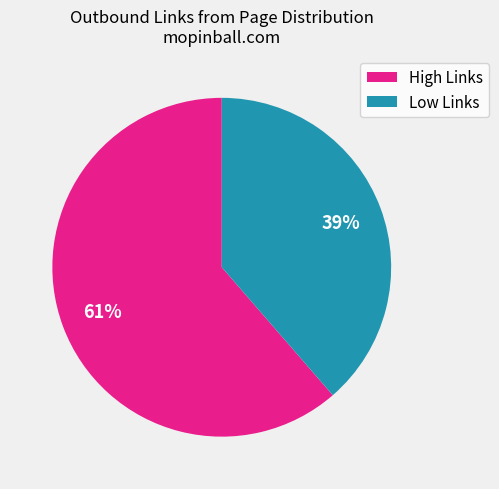

To the nearest percent, what is the average slice percentage?

50%